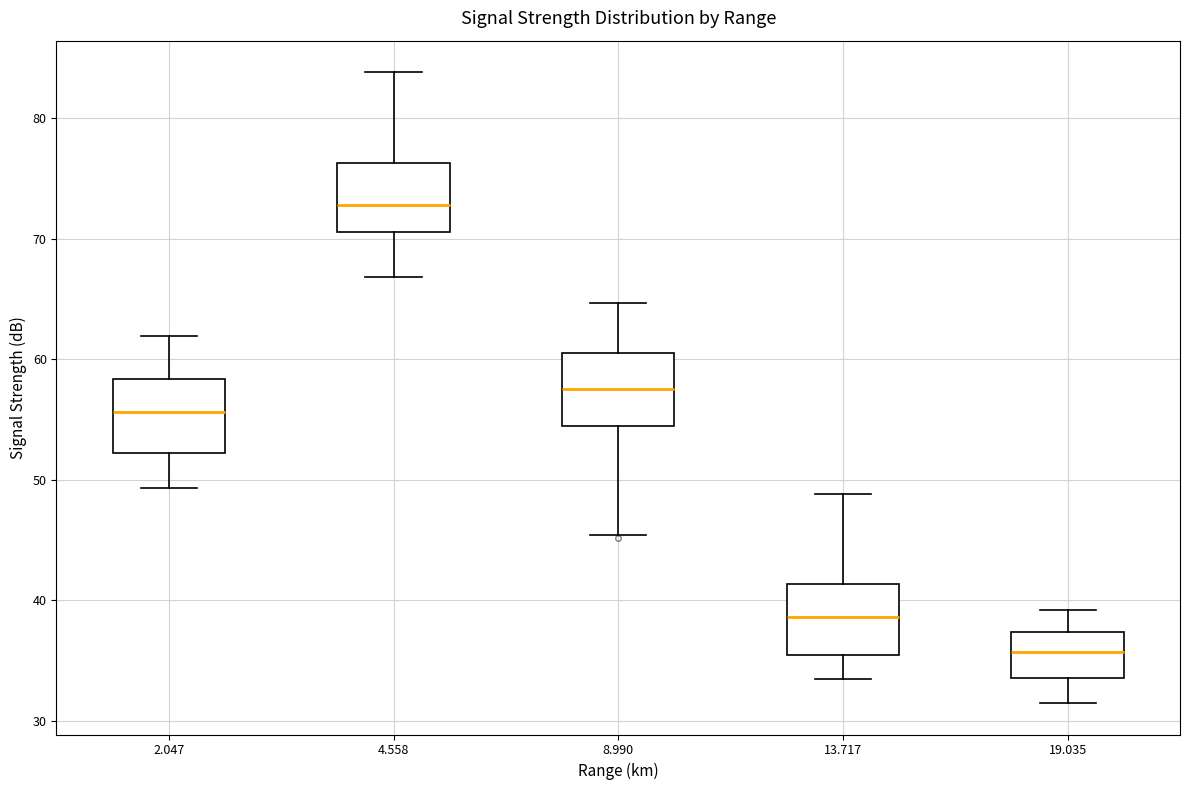

Which box has the lowest median line?

19.035